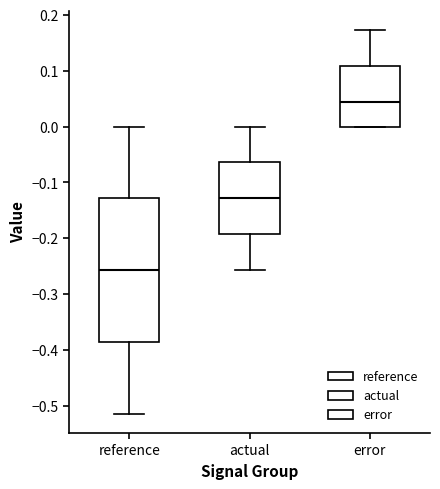

Comparing the boxes themselves (not the whiskers), which one is the tallest?

reference